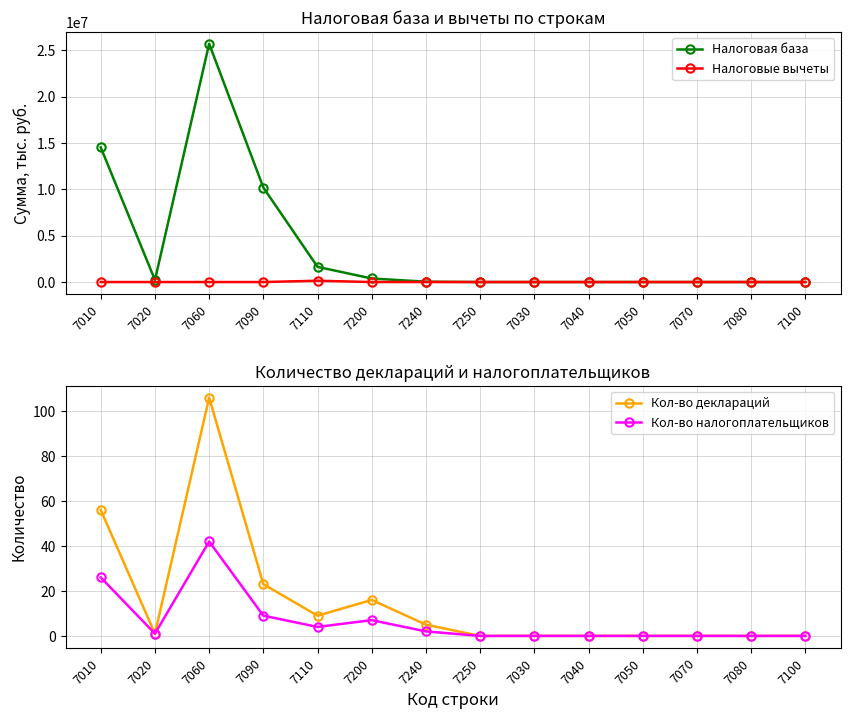

Where do Налоговые вычеты and Кол-во налогоплательщиков first cross each other?

7090 and 7110